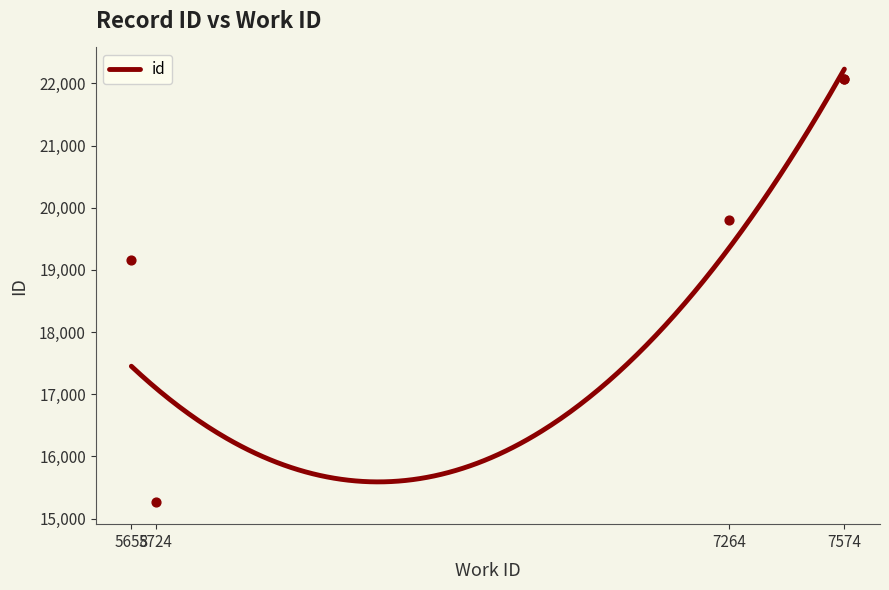

Between 7574 and 5658, which is larger?

7574